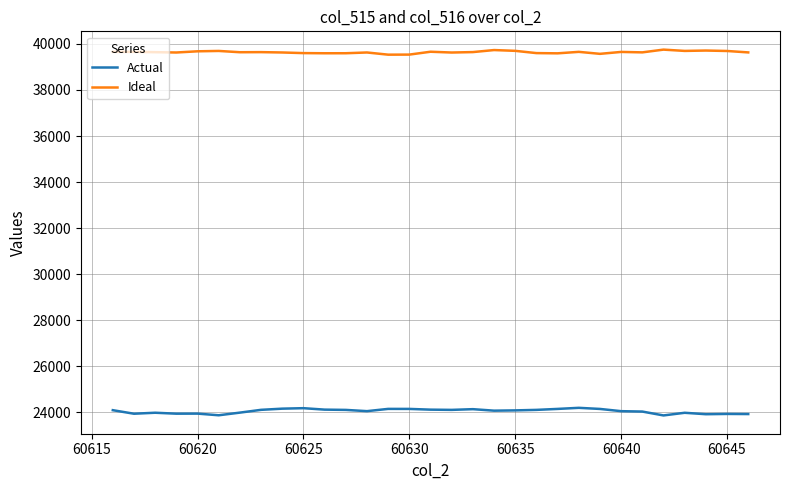

Rank the series by their maximum value, from highest to lowest.

Ideal, Actual